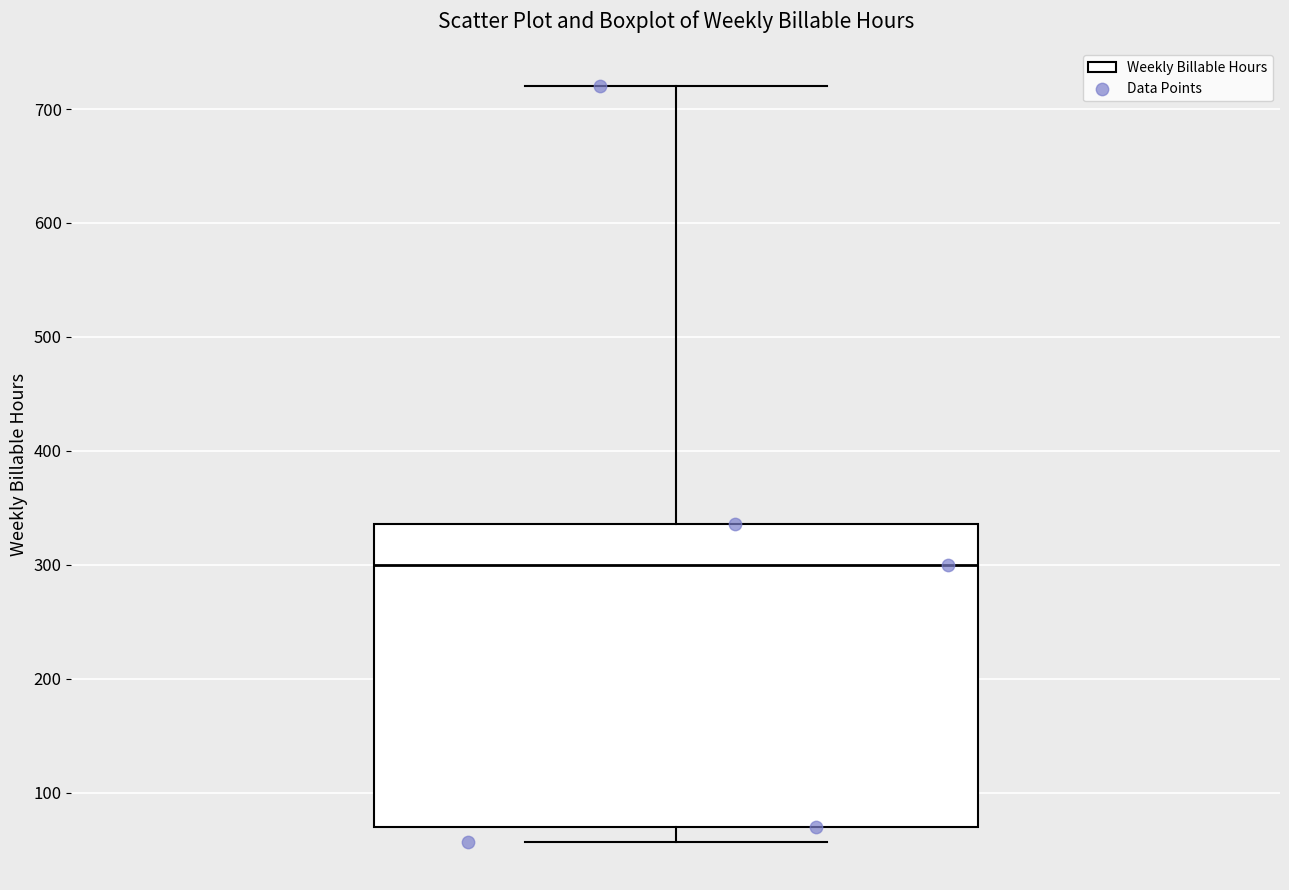

Read this box plot against the y-axis: the position of the median line, the range covered by the box, and the ends of both whiskers. The values are not printed on the chart, so give them approximately, as read against the axis.

median 300, box 70 to 340, whiskers 60 to 720